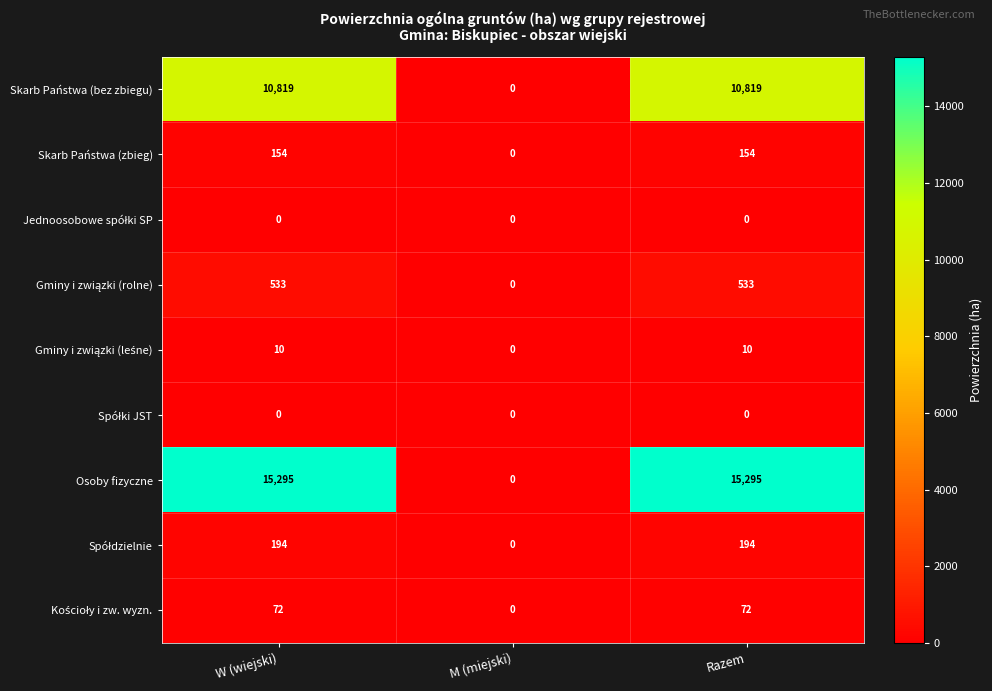

What is the sum of the Skarb Państwa (bez zbiegu) values at Razem and W (wiejski)?

21638